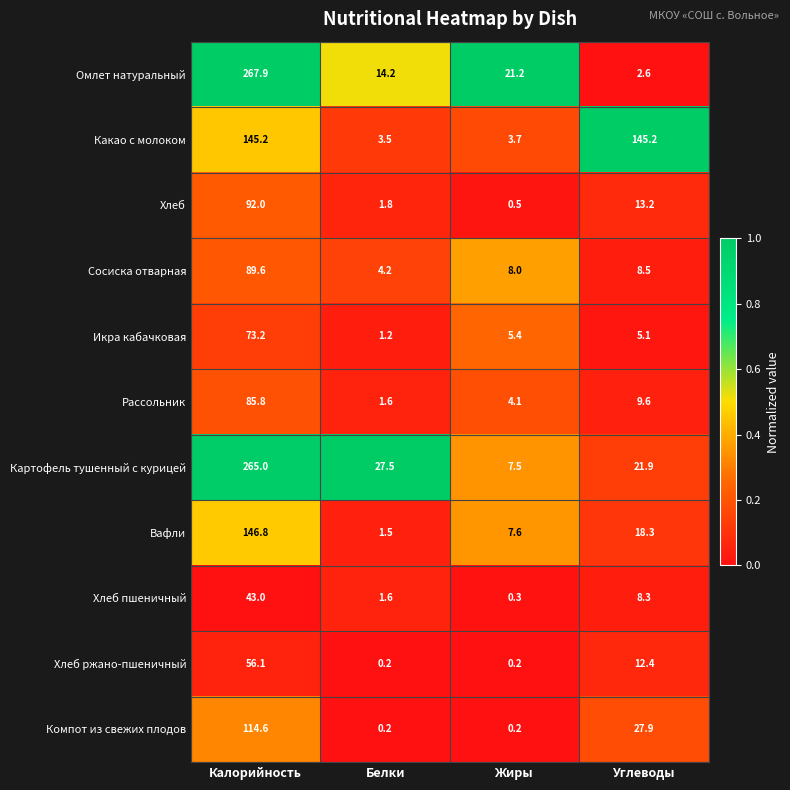

What is the average value of the Рассольник series?

25.3